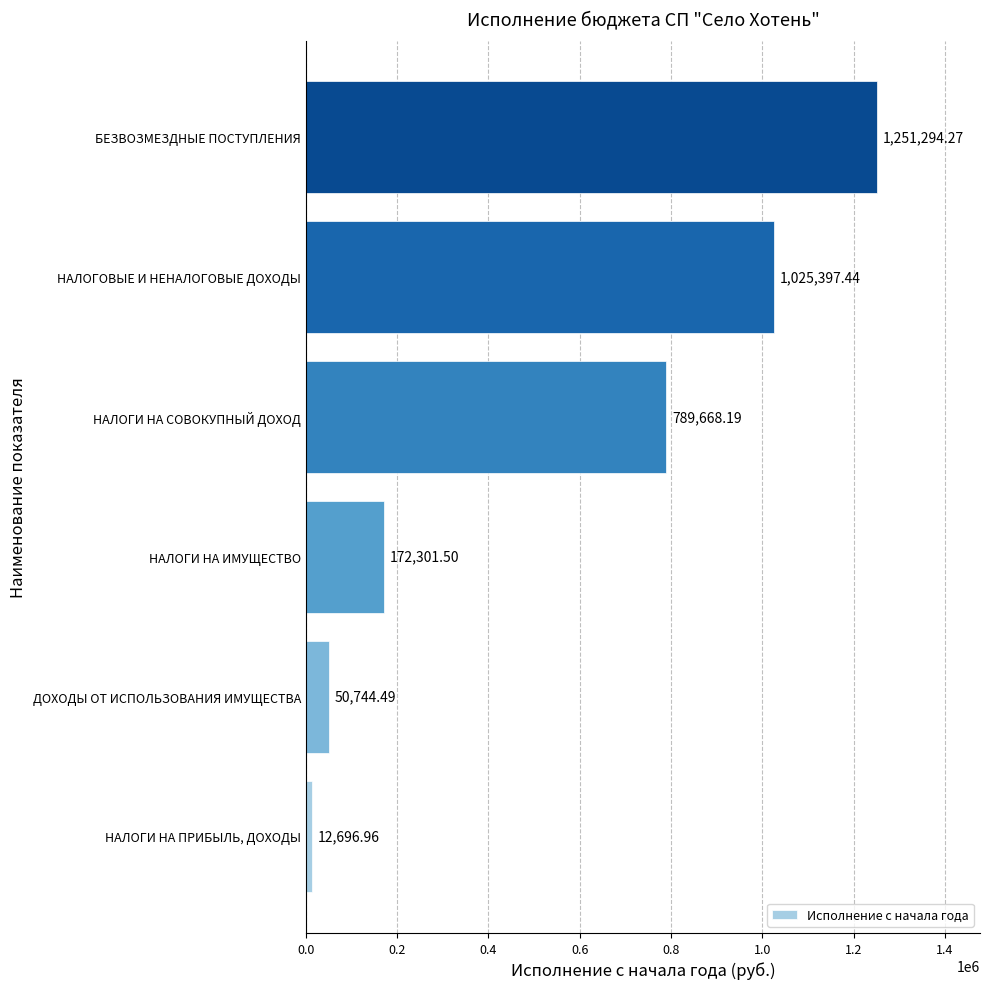

Count the number of data series in this chart.

1